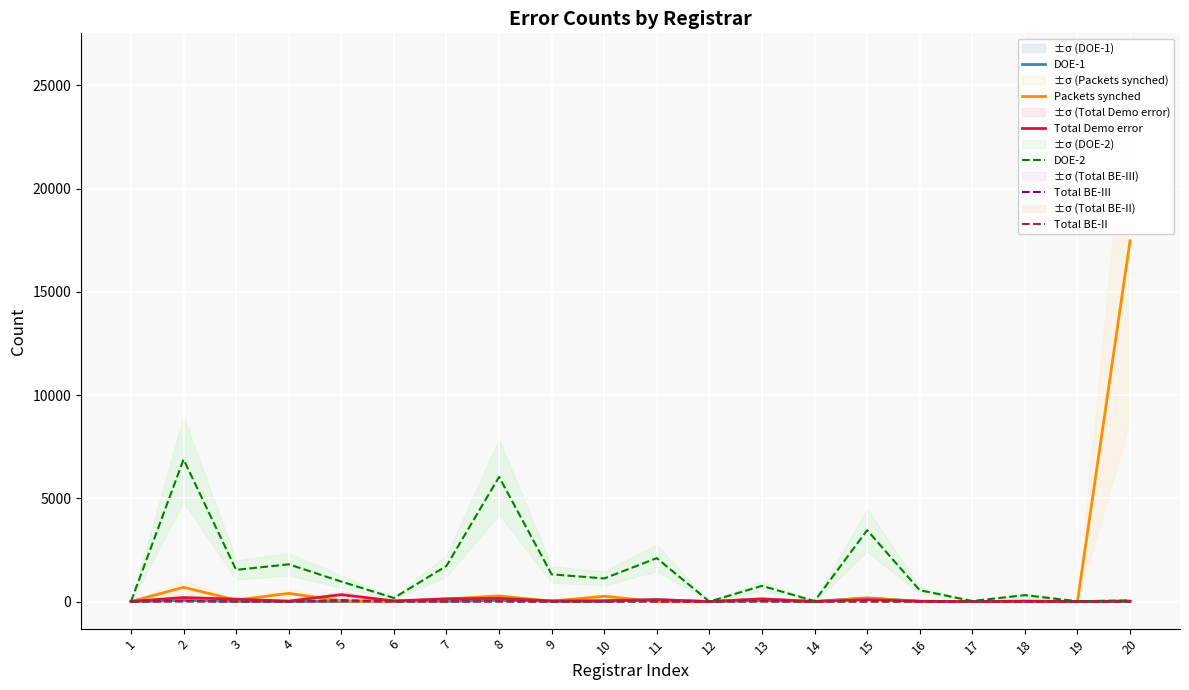

True or false: Packets synched and DOE-1 cross at least once.

True